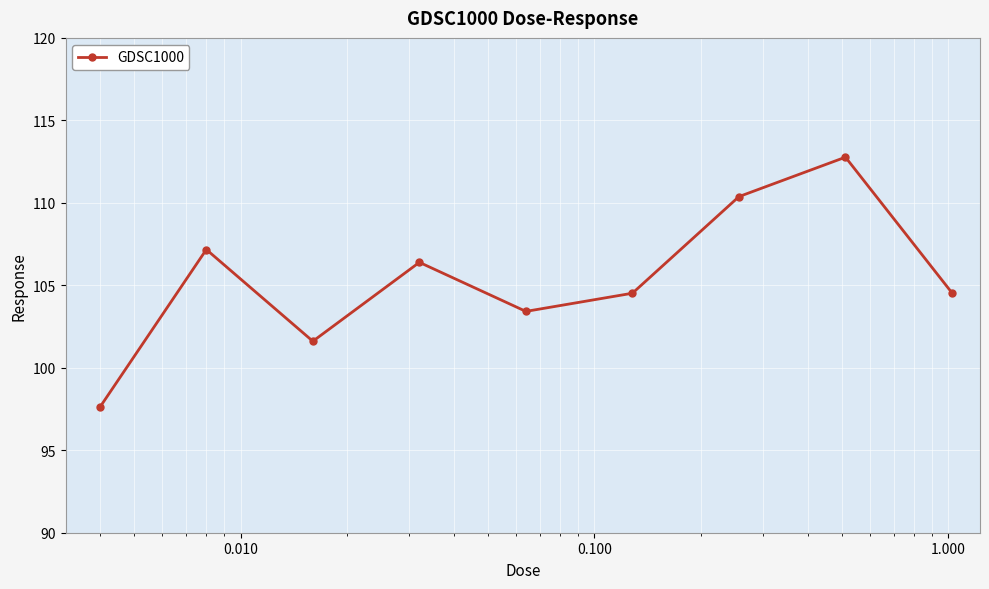

What is the minimum value shown in the chart?

97.6